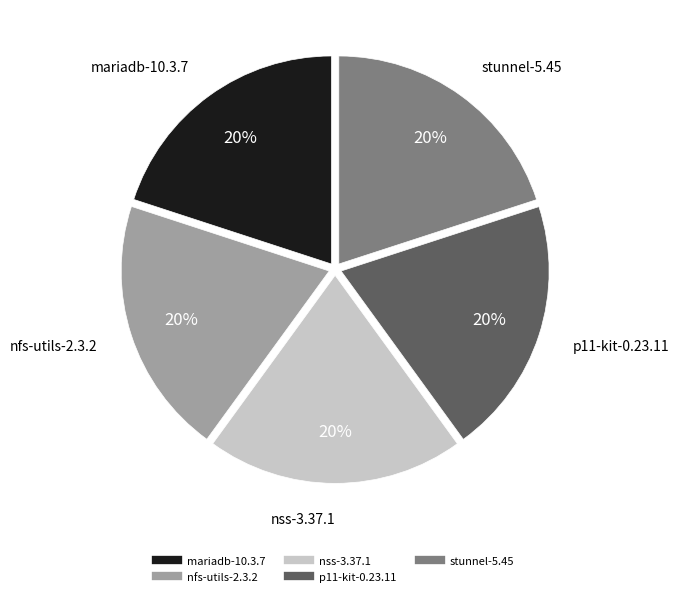

To the nearest percent, what portion does nss-3.37.1 represent?

20%